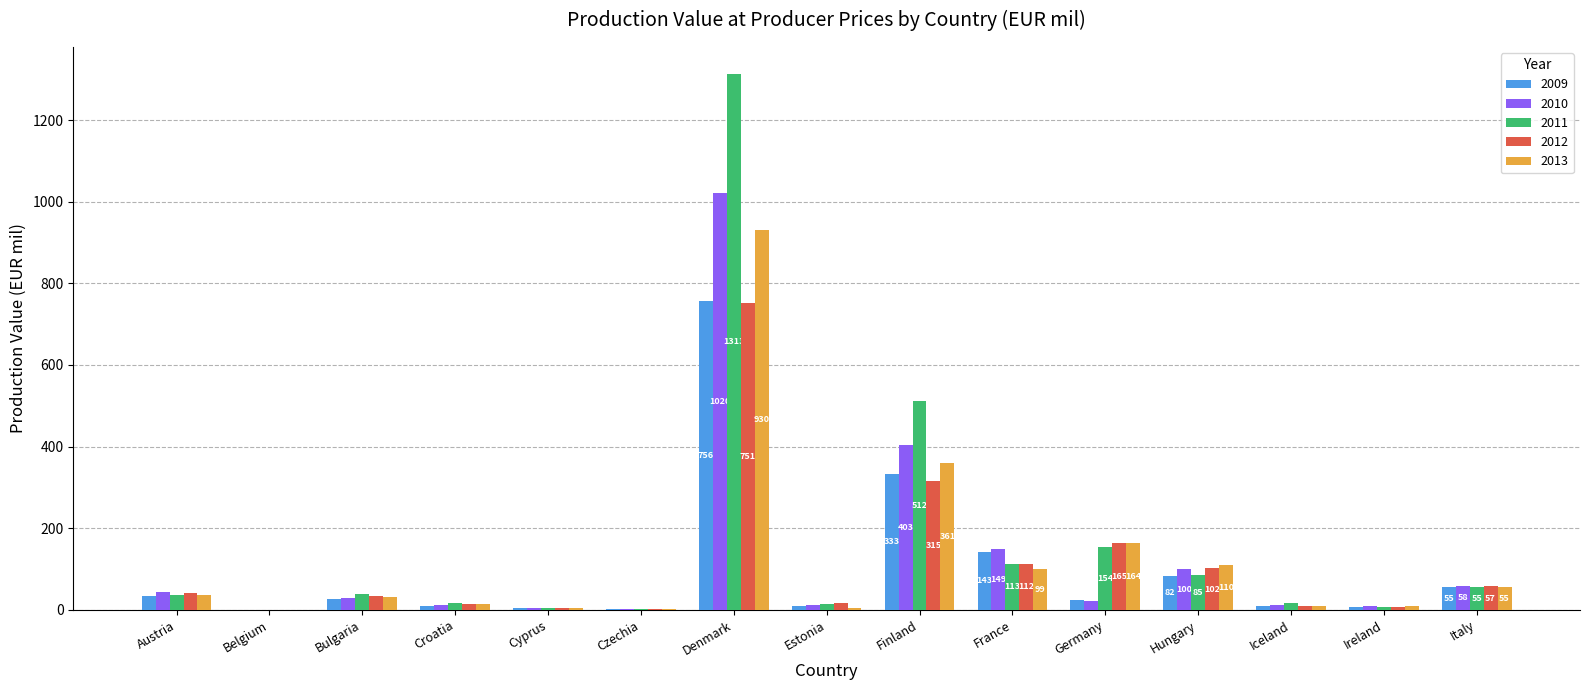

What is the sum of the 2011 values at Austria and Italy?

92.4